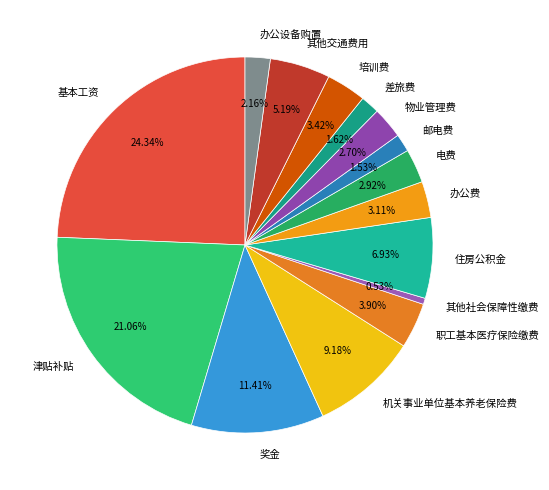

Is 其他社会保障性缴费 the majority of the pie?

No